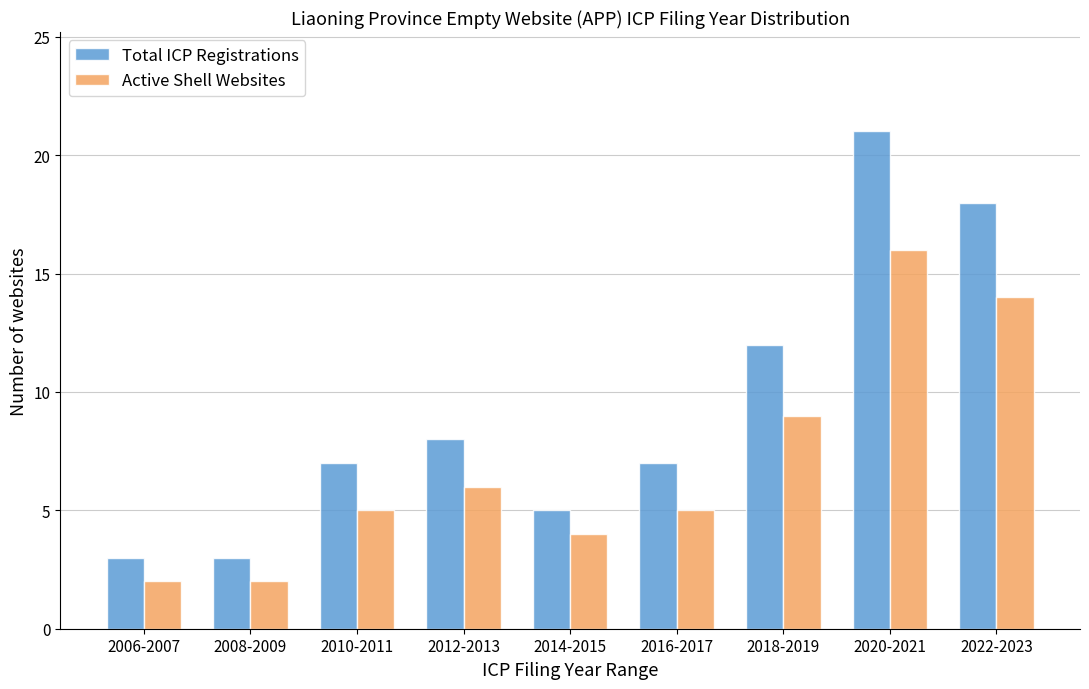

Reading right to left, extract all data points from this chart.

Total ICP Registrations: 18	21	12	7	5	8	7	3	3
Active Shell Websites: 14	16	9	5	4	6	5	2	2